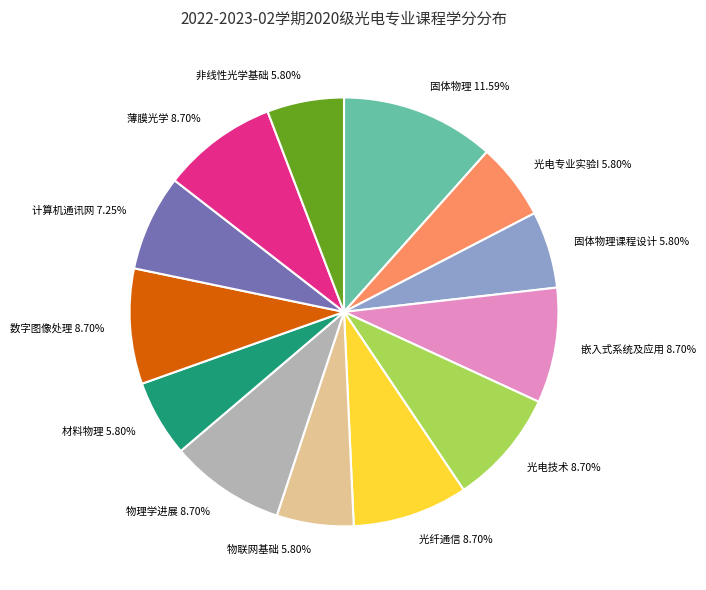

Is there a majority slice in this chart?

No